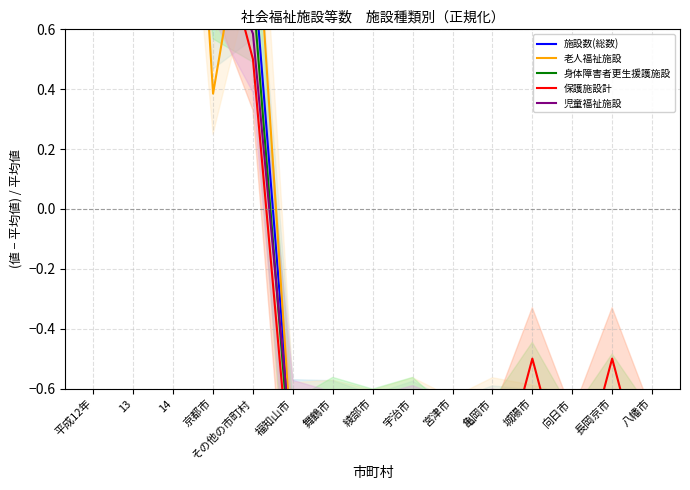

Rank the series at 綾部市 from highest to lowest value.

身体障害者更生援護施設, 老人福祉施設, 施設数(総数), 児童福祉施設, 保護施設計